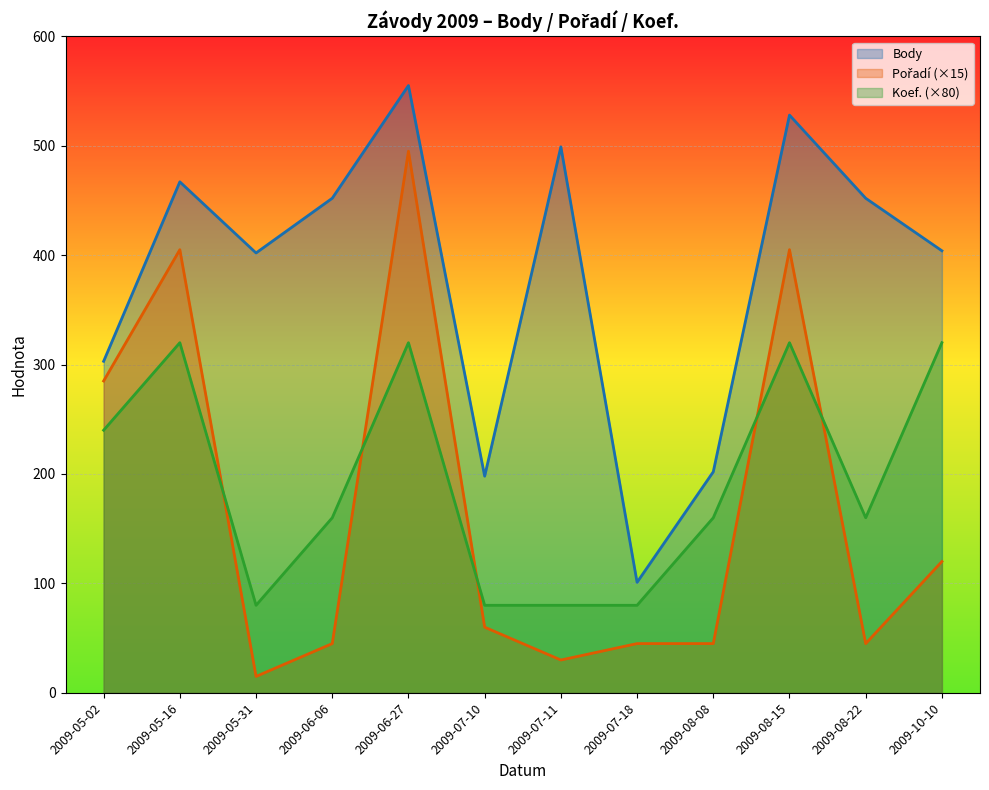

What is the label of the 2nd point from the left?

2009-05-16